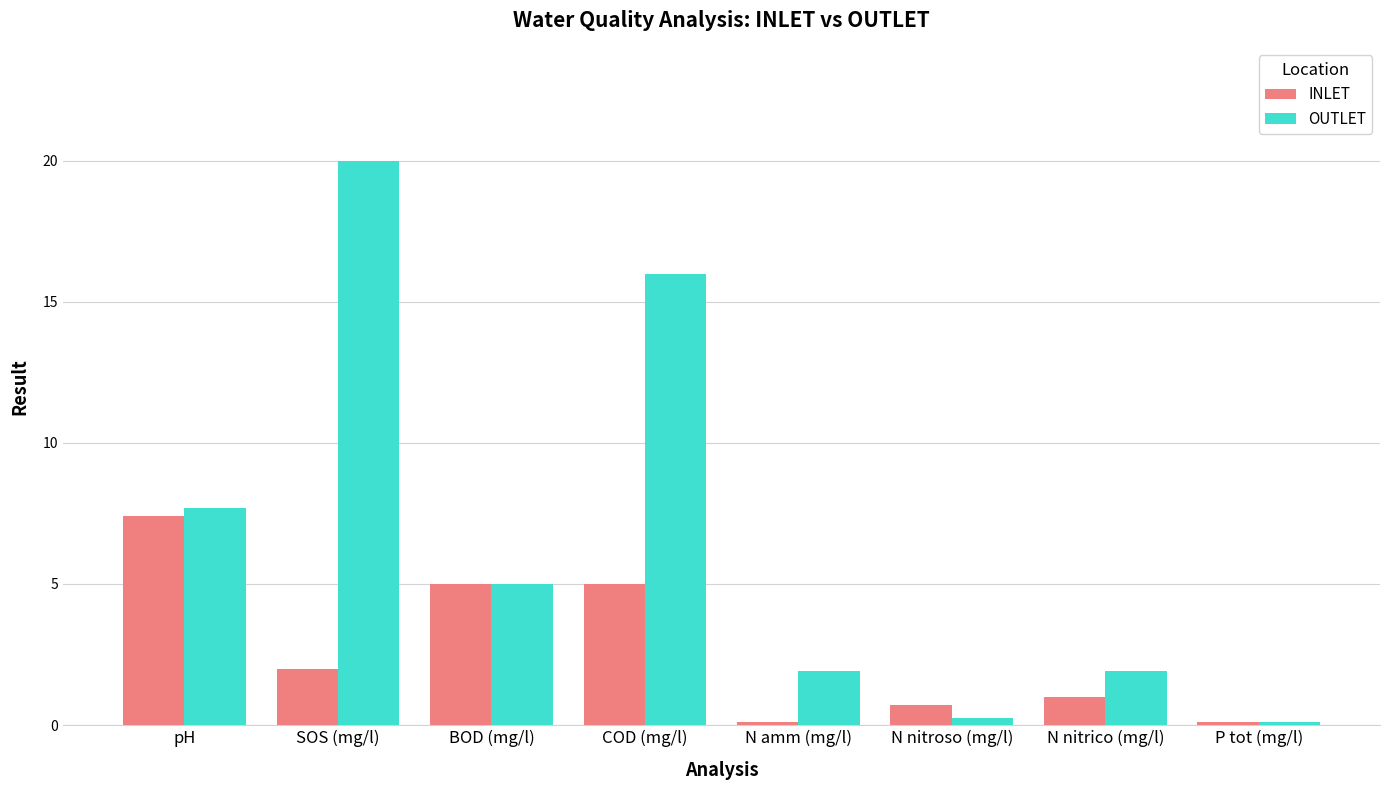

What value does the INLET series have at COD (mg/l)?

5.0